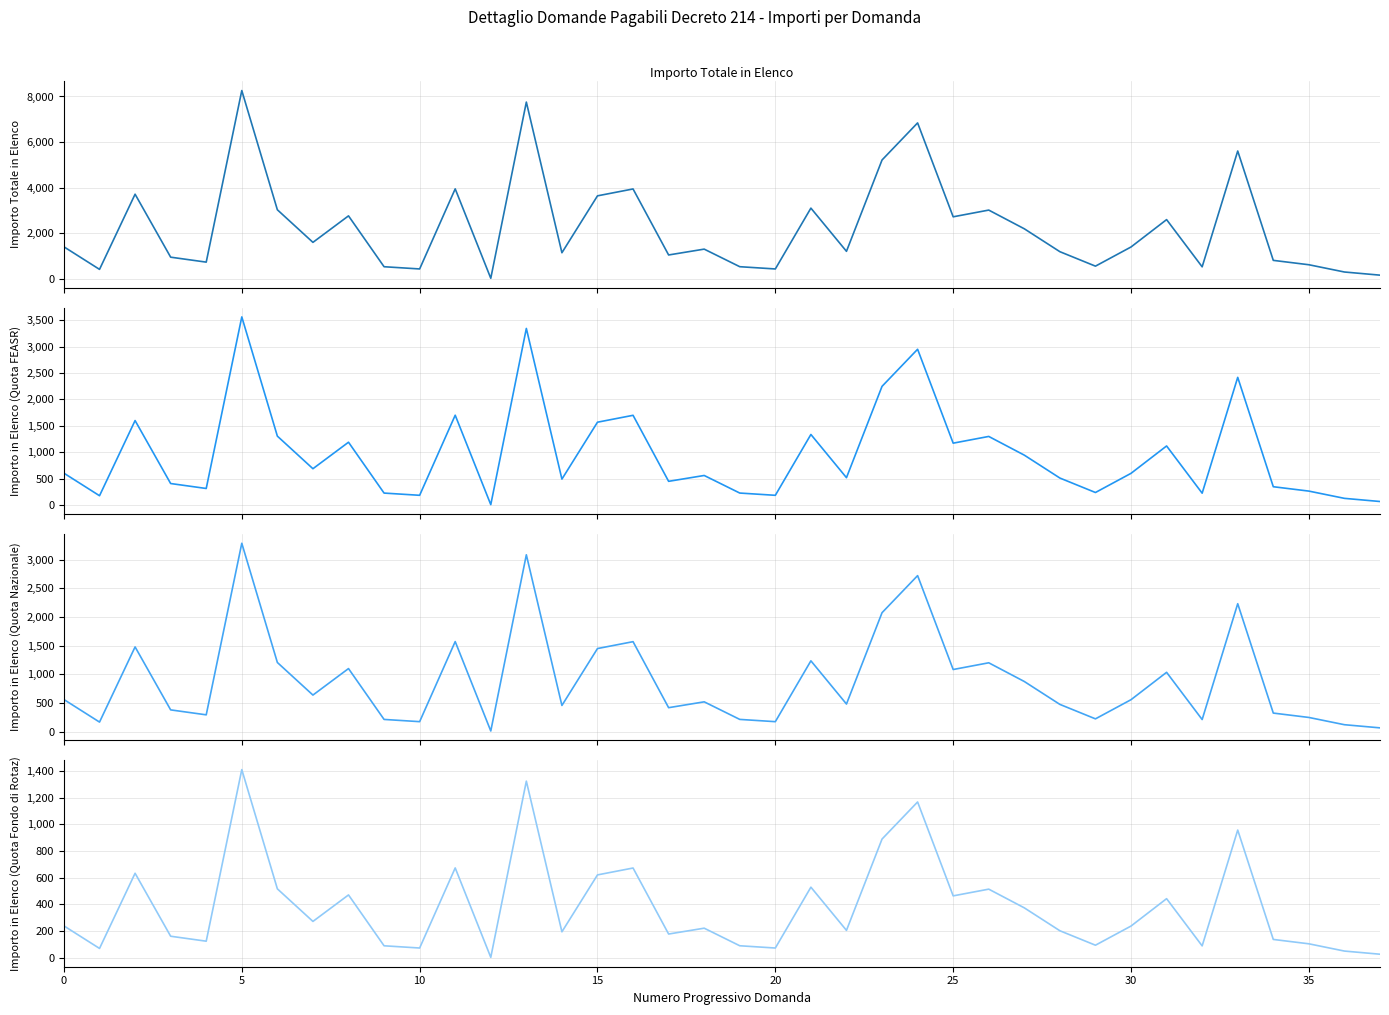

In Importo in Elenco (Quota Fondo di Rotaz), how many points are higher than both neighbors (excluding endpoints)?

12